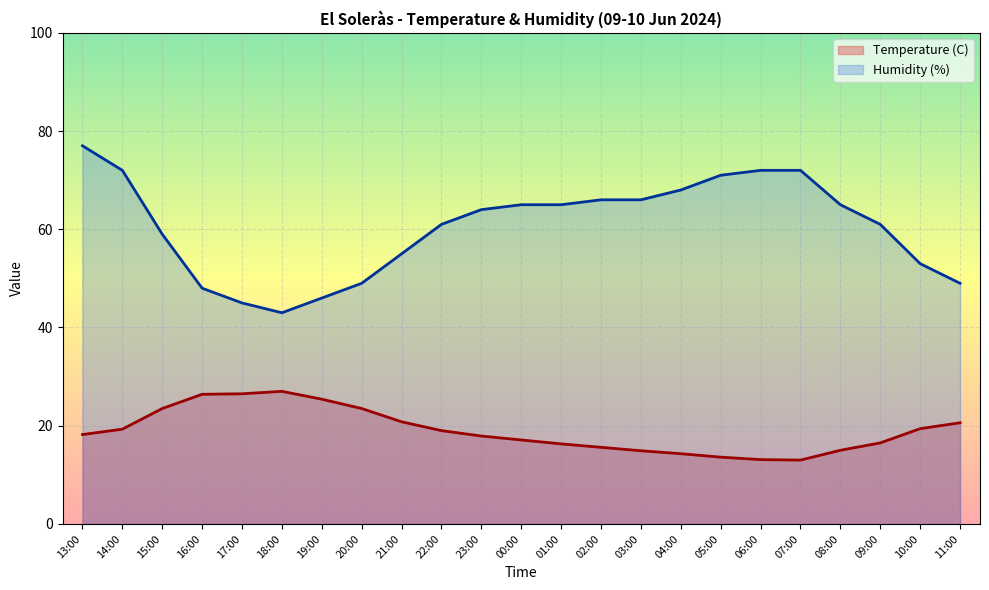

In Temperature (C), how many points are lower than both neighbors (excluding endpoints)?

1